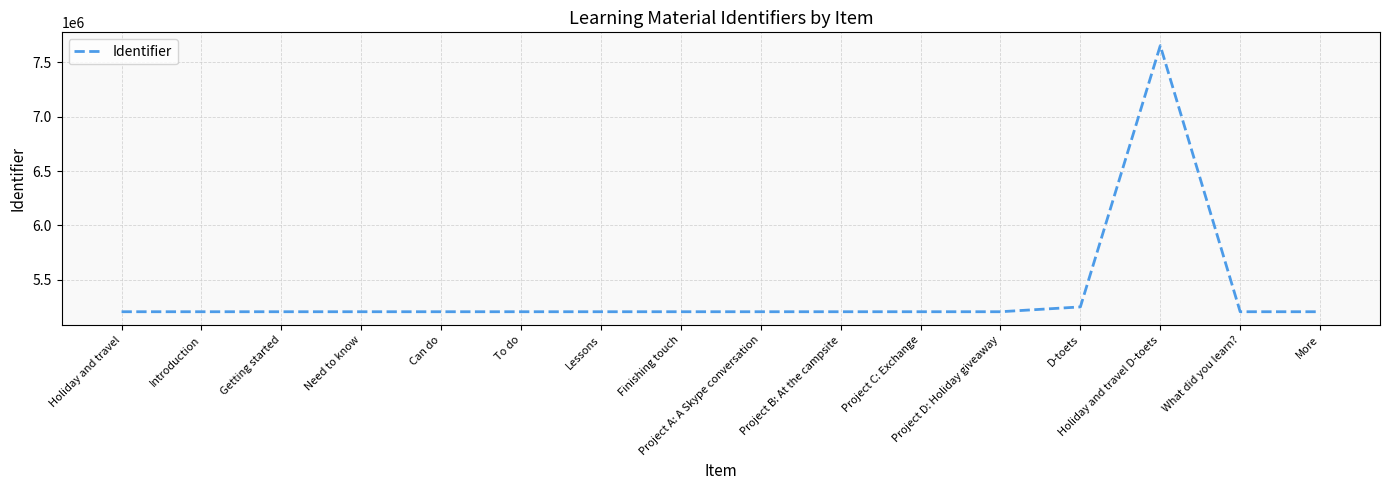

What is the maximum value shown in the chart?

7655211